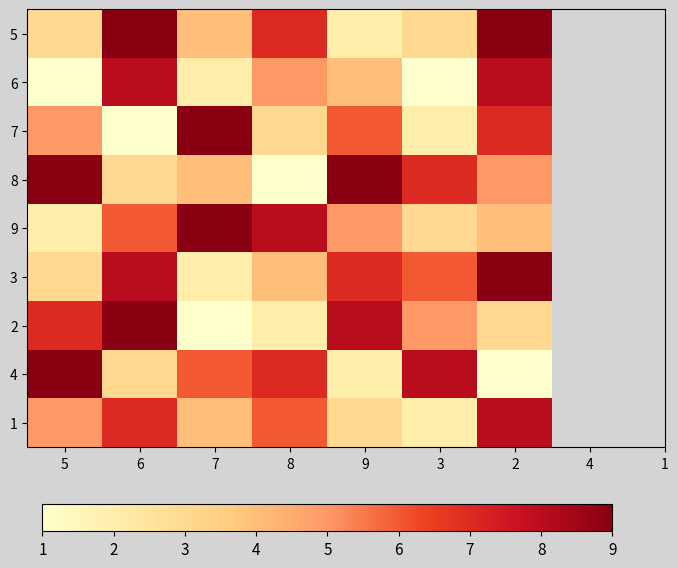

Count the number of categories in the chart.

7